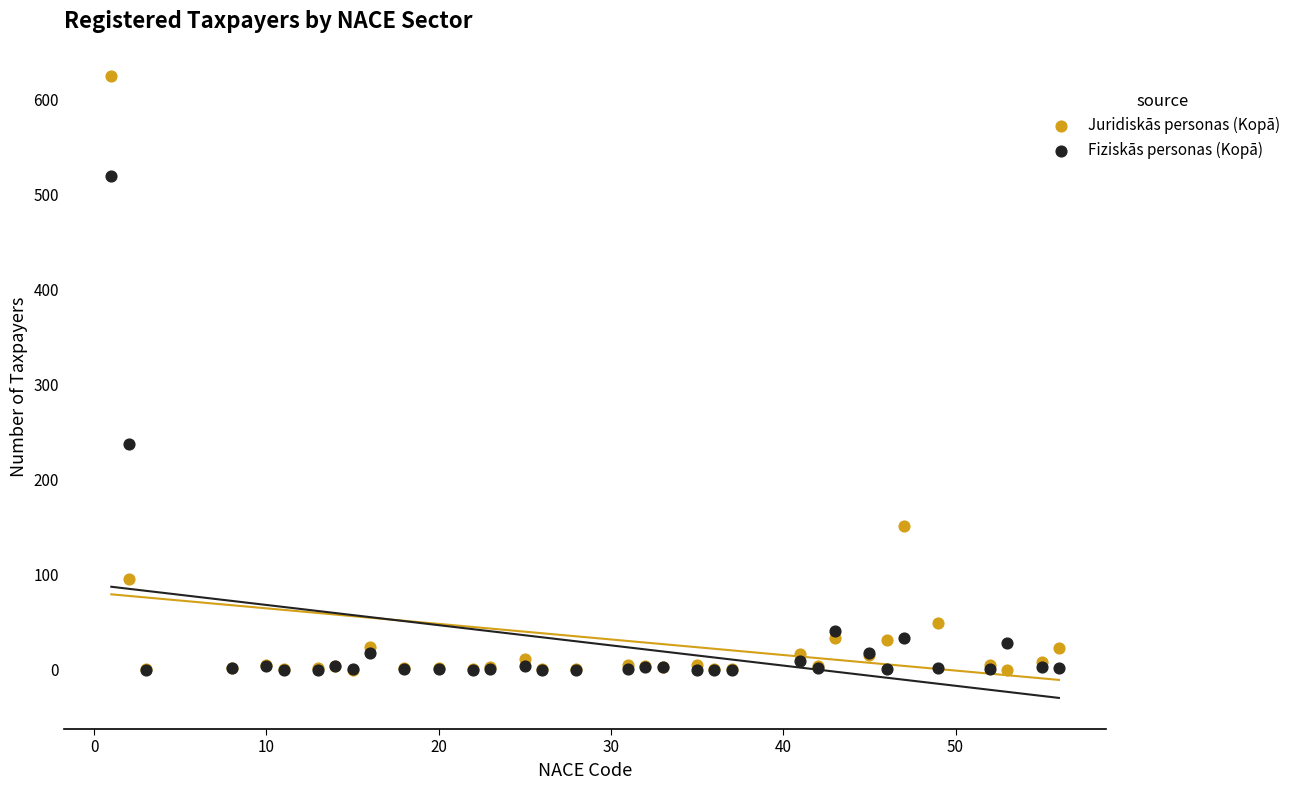

Across all series, what Y value is closest to 312?

238